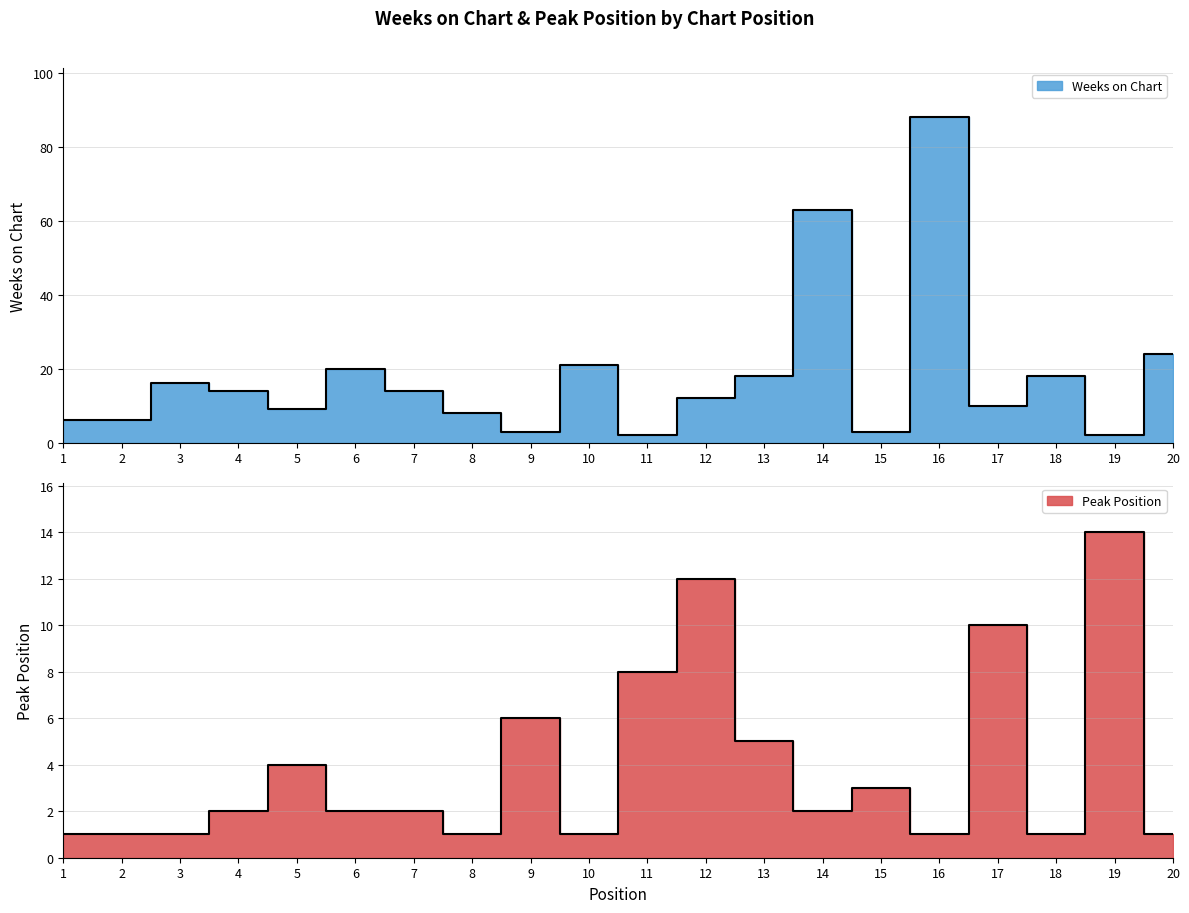

Which series has the largest range (max minus min)?

Weeks on Chart